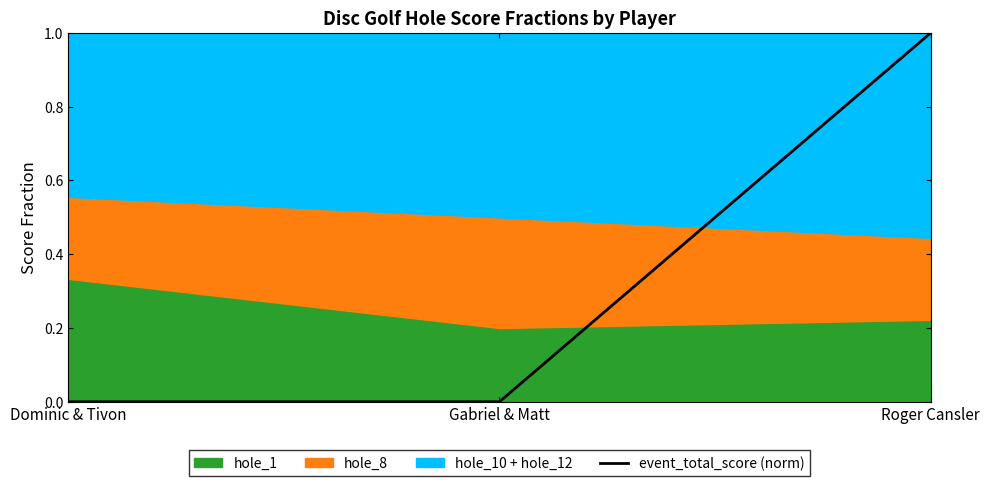

What is the difference between the values at Gabriel & Matt and Roger Cansler?

1.0